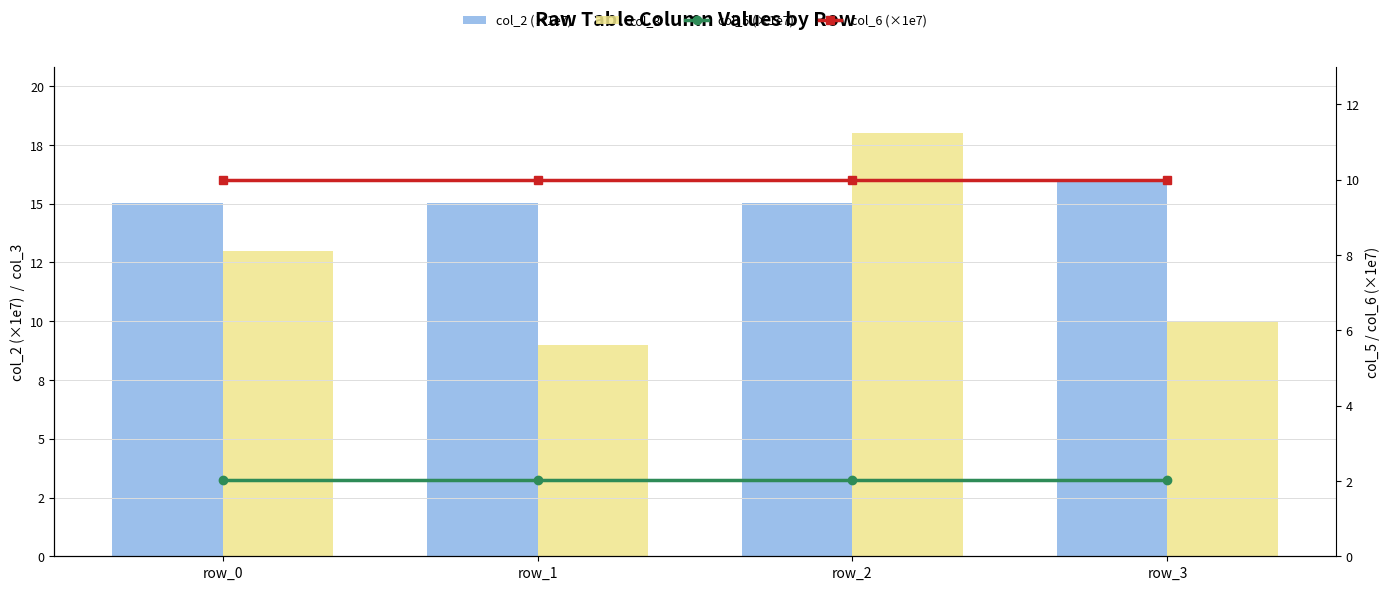

List the series in order of their peak value, highest first.

col_3, col_2 (×1e7), col_6 (×1e7), col_5 (×1e7)